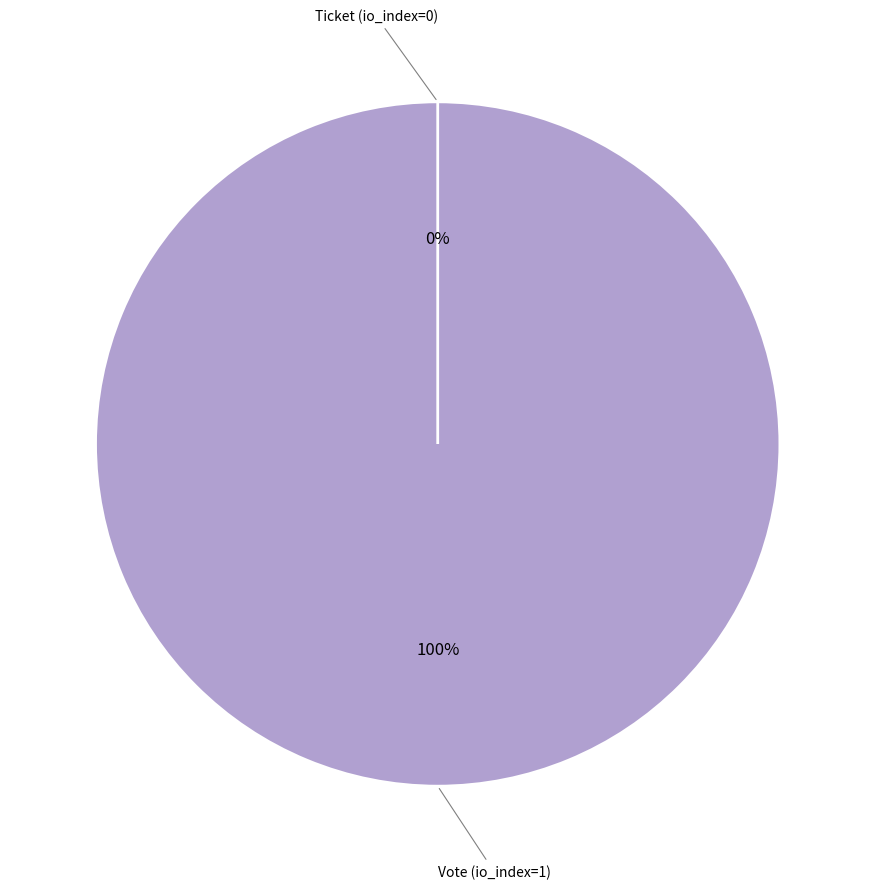

What percentage do Ticket (io_index=0) and Vote (io_index=1) together represent?

100.0%